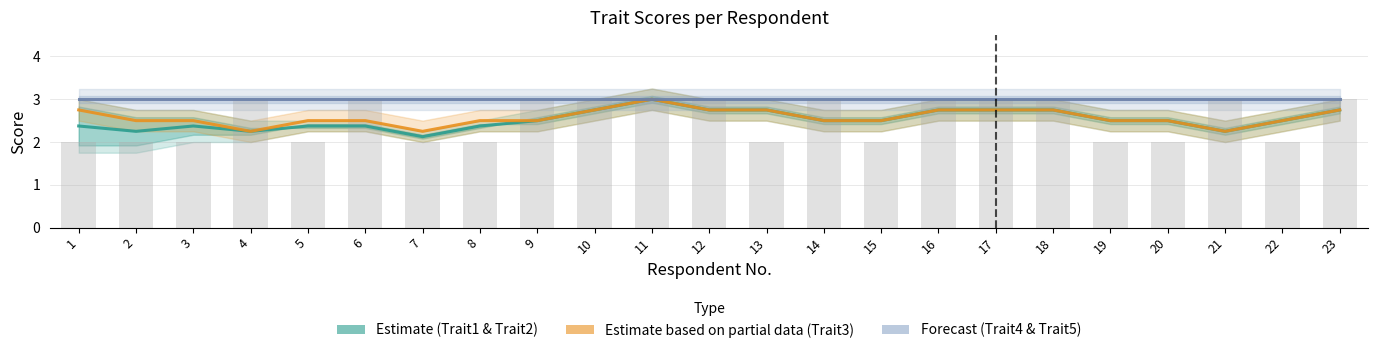

Are the bars horizontal?

No